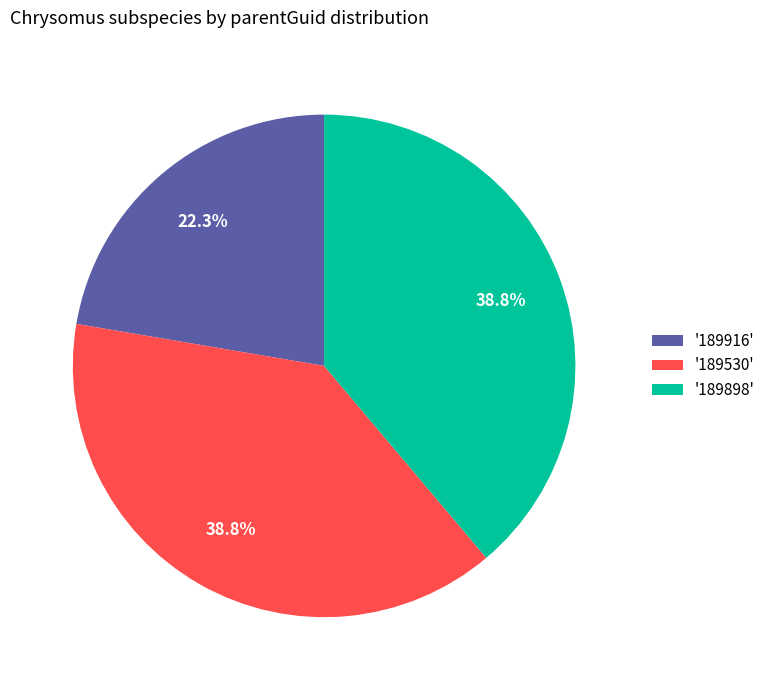

What portion of the pie excludes '189916'?

77.7%